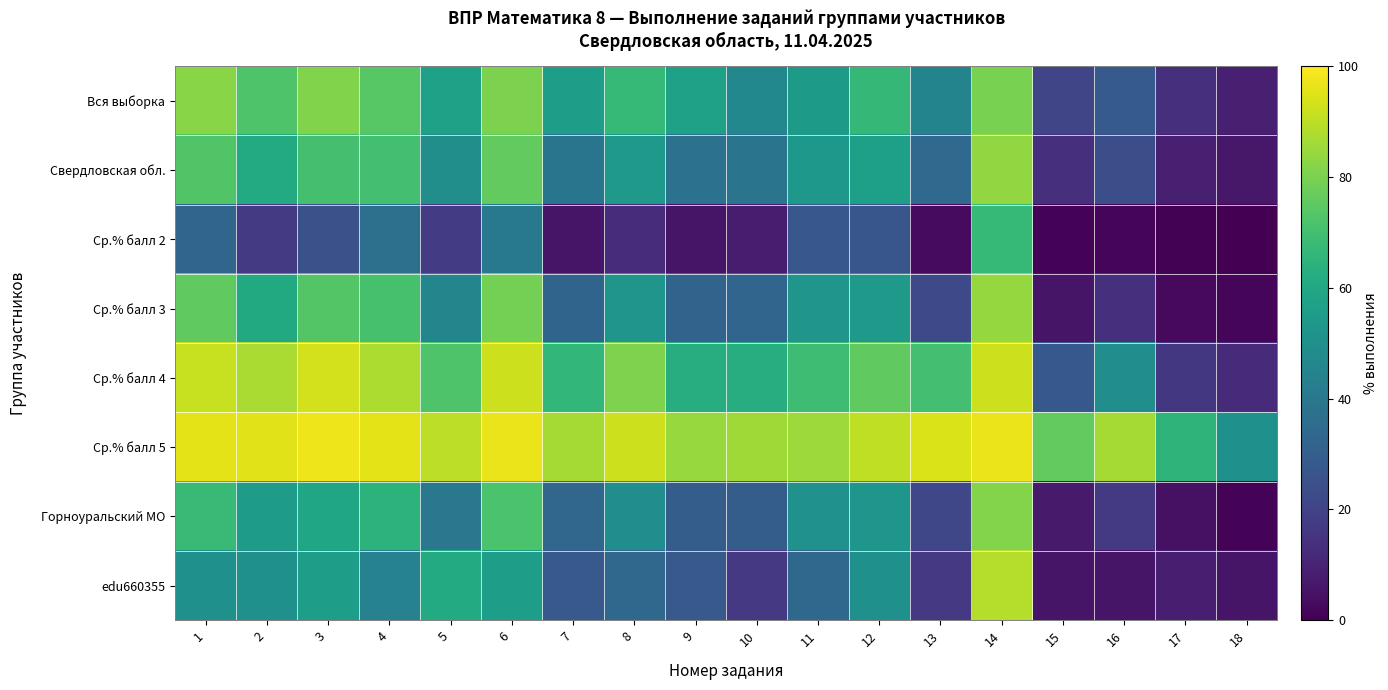

Count the number of categories in the chart.

18